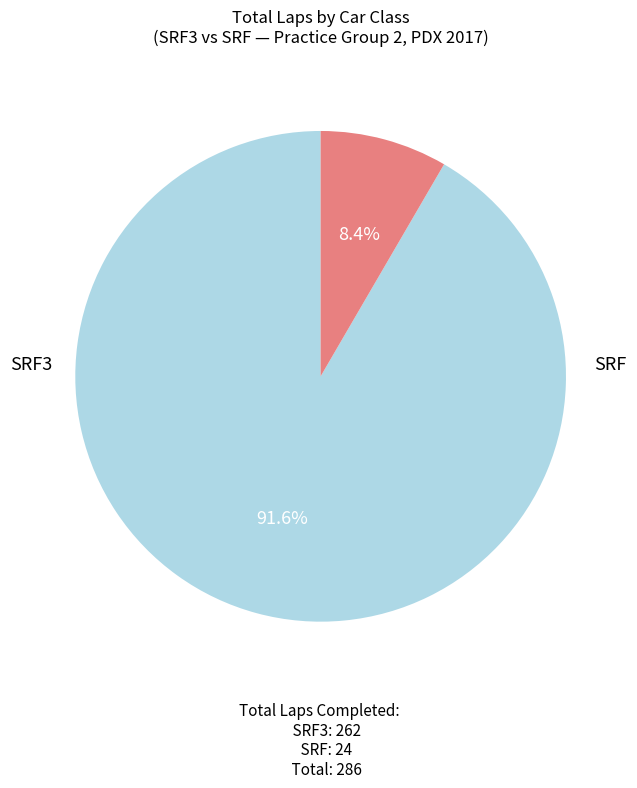

How many slices are in this pie chart?

2